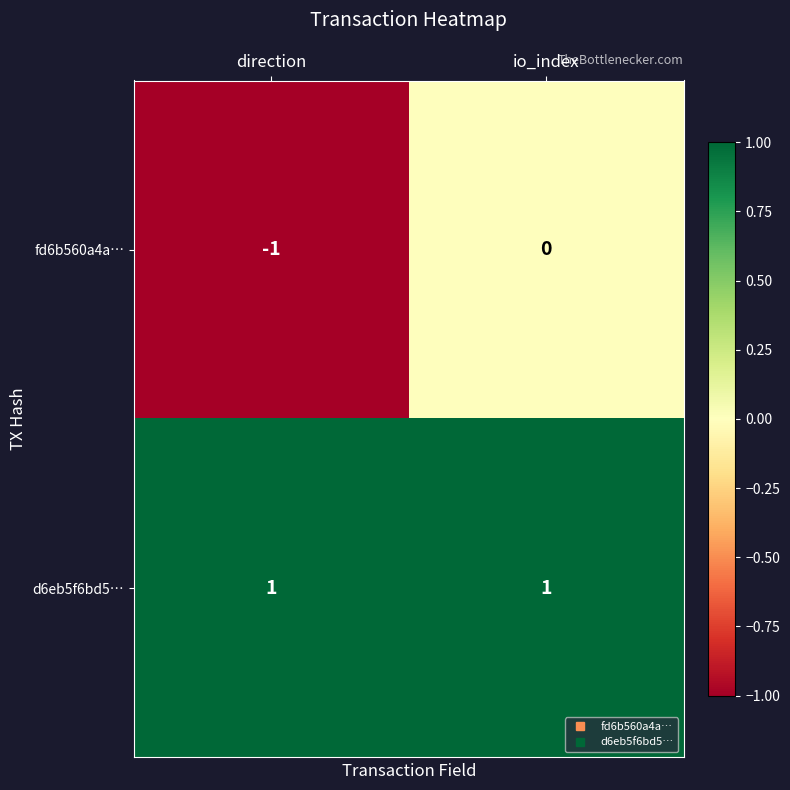

Rank the series by their average value, from highest to lowest.

d6eb5f6bd5…, fd6b560a4a…